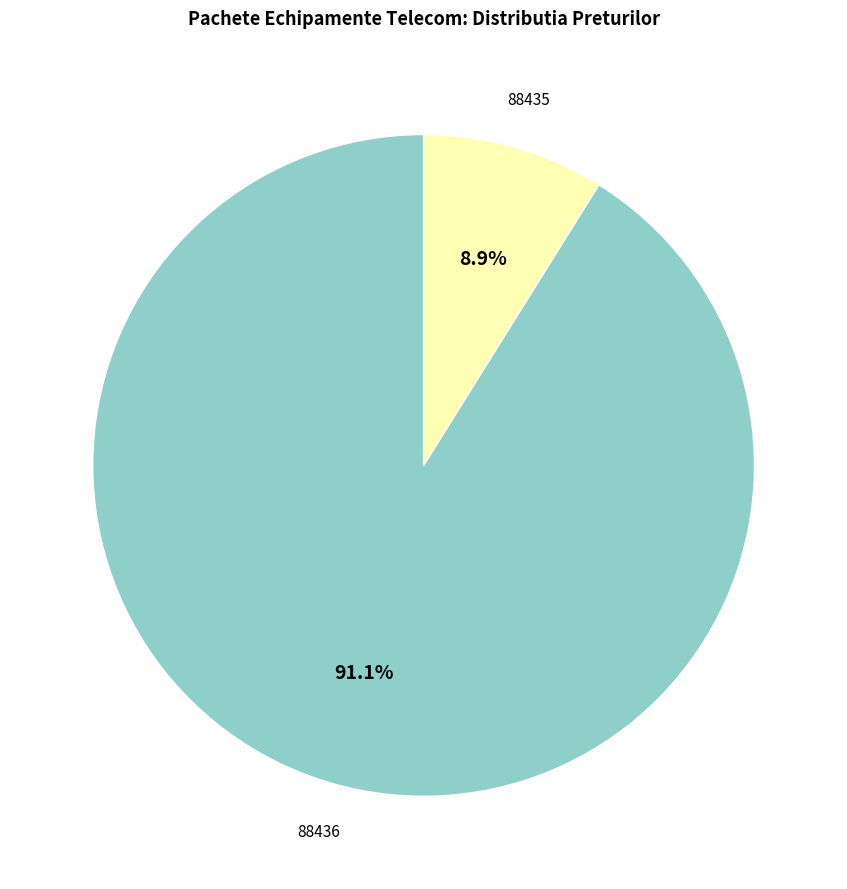

What percentage is the 88435 slice, to the nearest percent?

9%